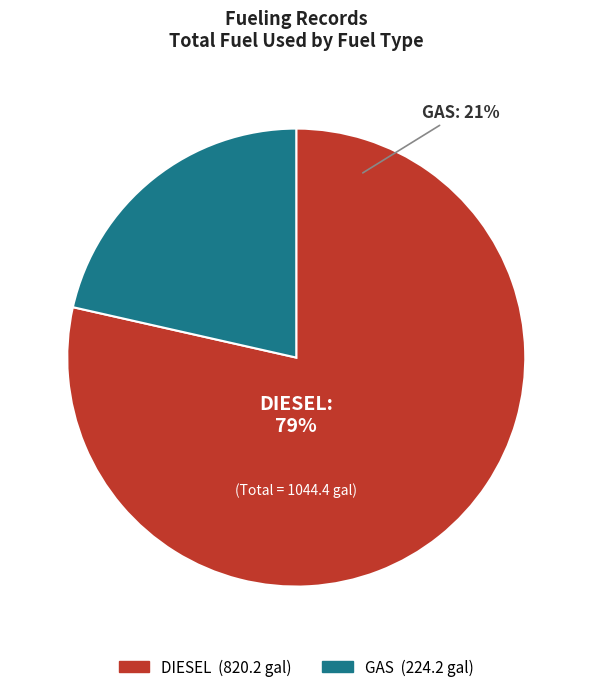

Combined, what portion of the pie is GAS and DIESEL?

100.0%